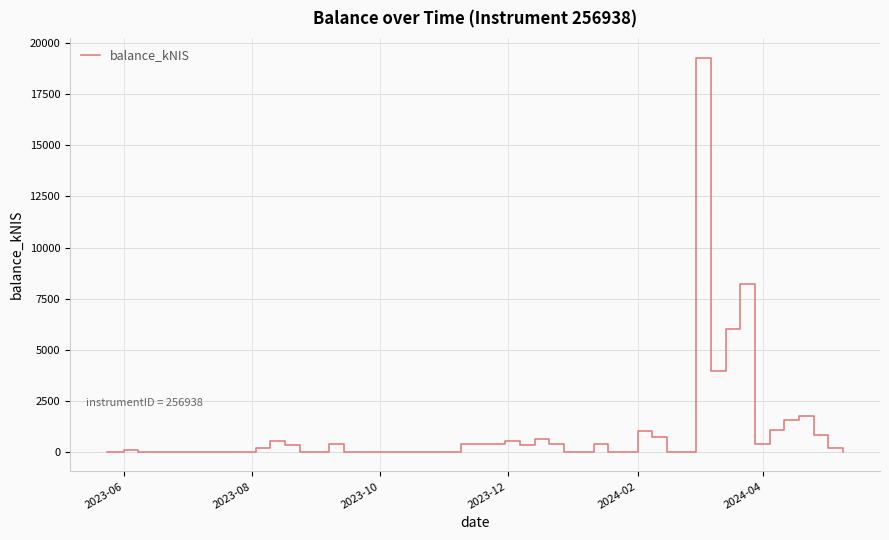

What is the greatest value displayed?

19295.3